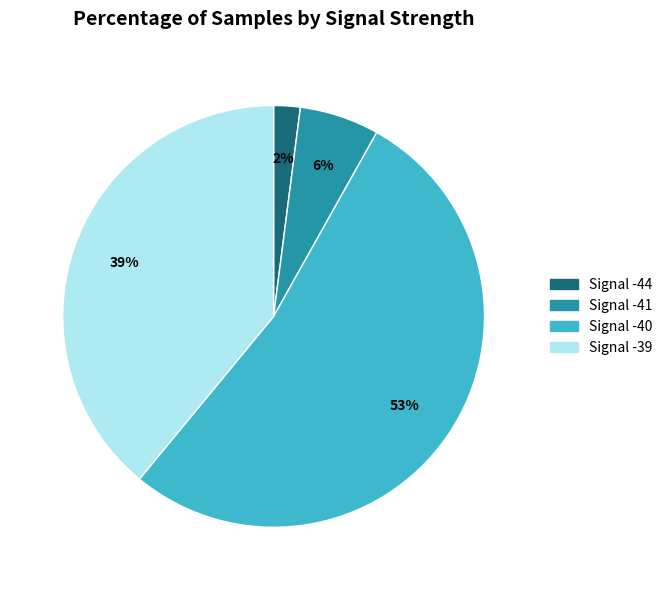

Is the sum of Signal -44 and Signal -40 greater than half?

Yes